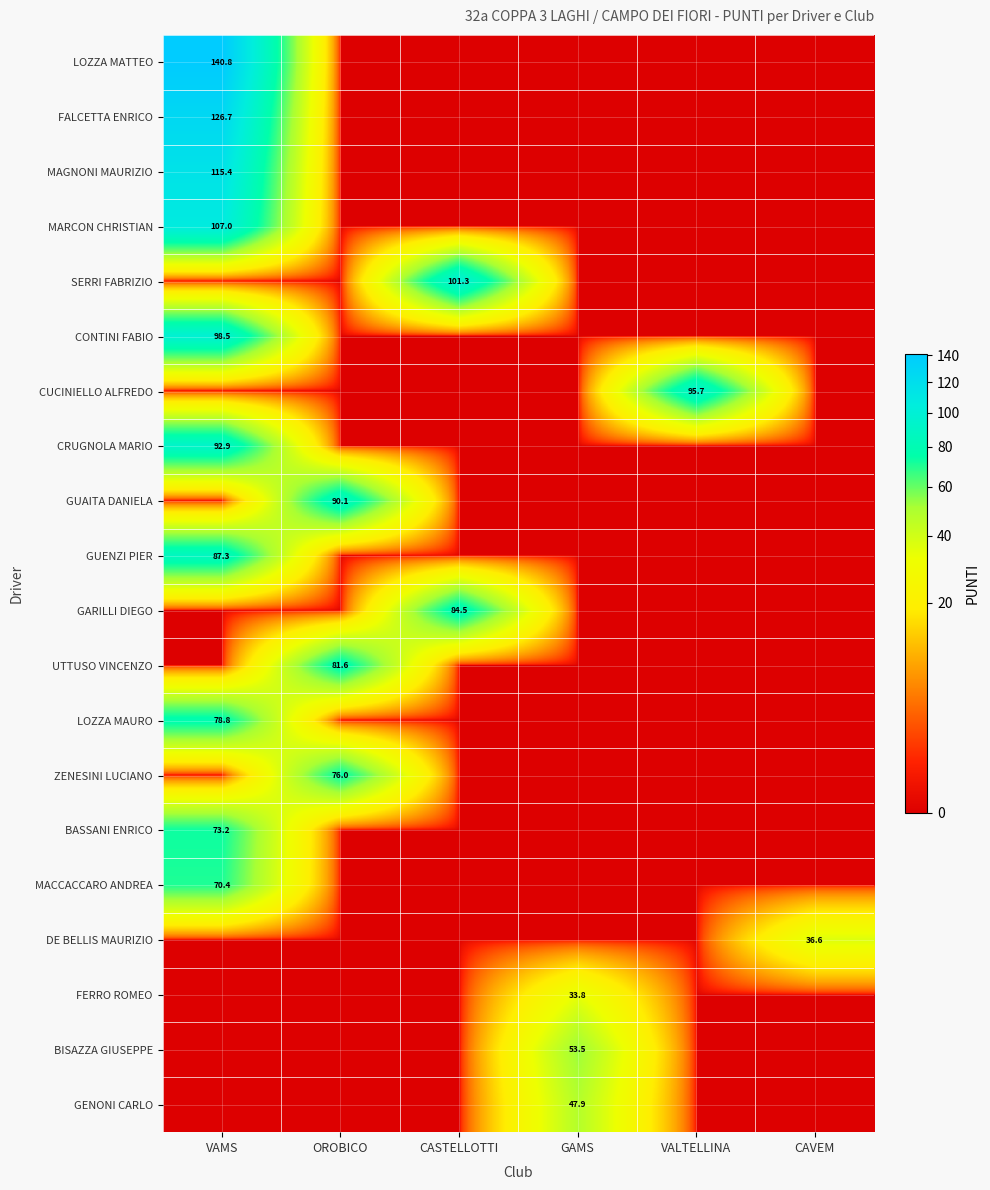

Is it true that CONTINI FABIO equals 98.5 at VAMS?

True